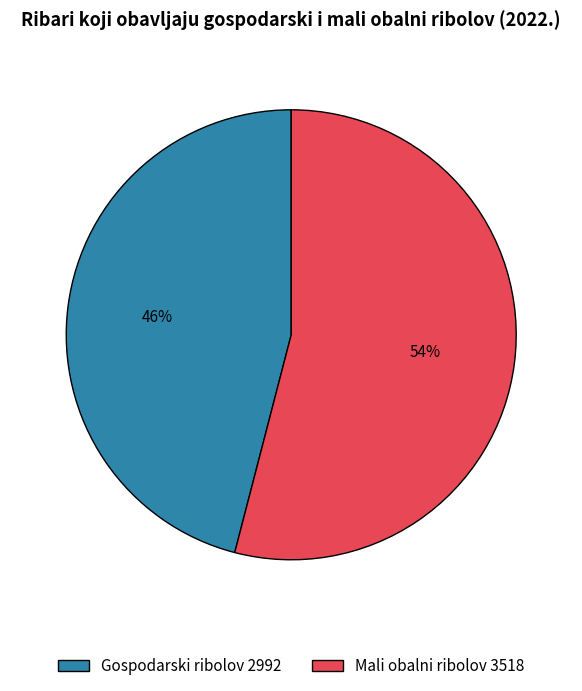

Is the sum of Mali obalni ribolov 3518 and Gospodarski ribolov 2992 greater than half?

Yes